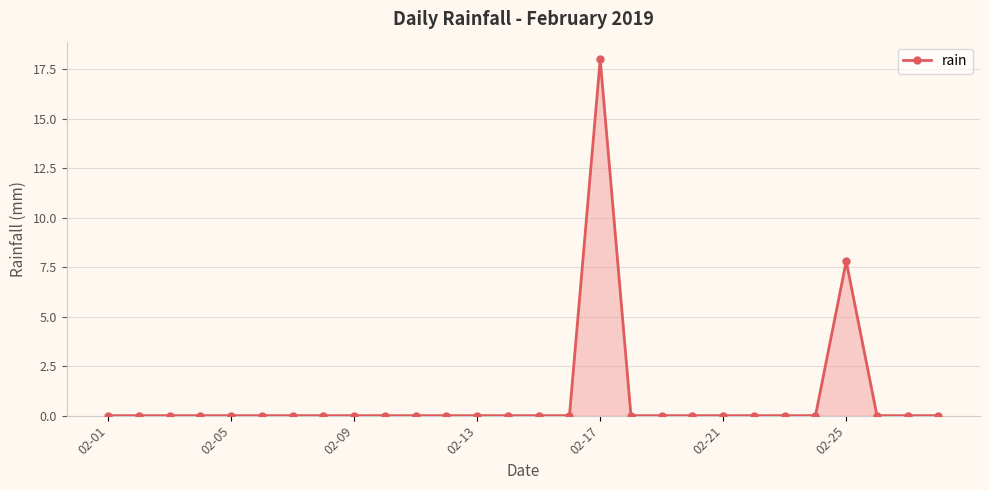

What is the difference between the maximum and minimum values?

18.0